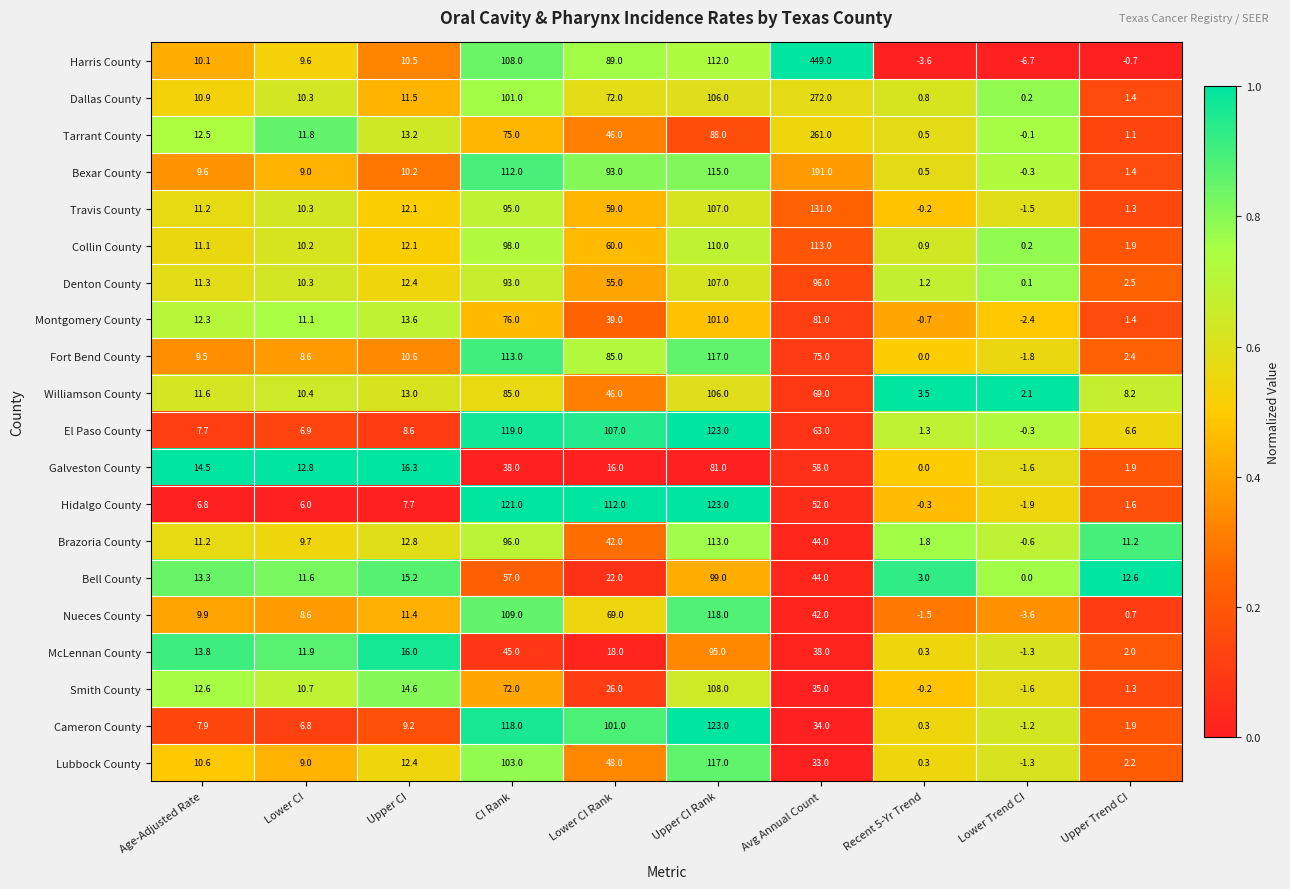

Which series has the largest total across all categories?

Harris County